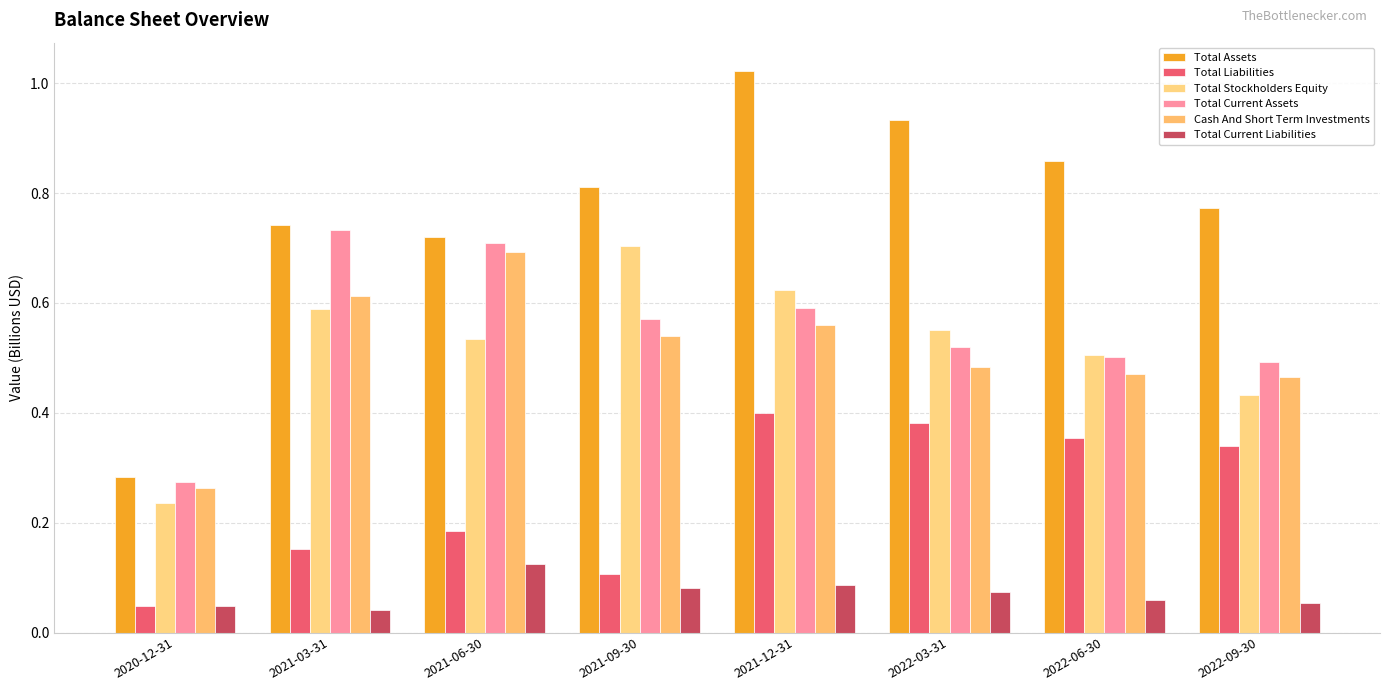

Is it true that Total Liabilities equals 0.1 at 2022-06-30?

False